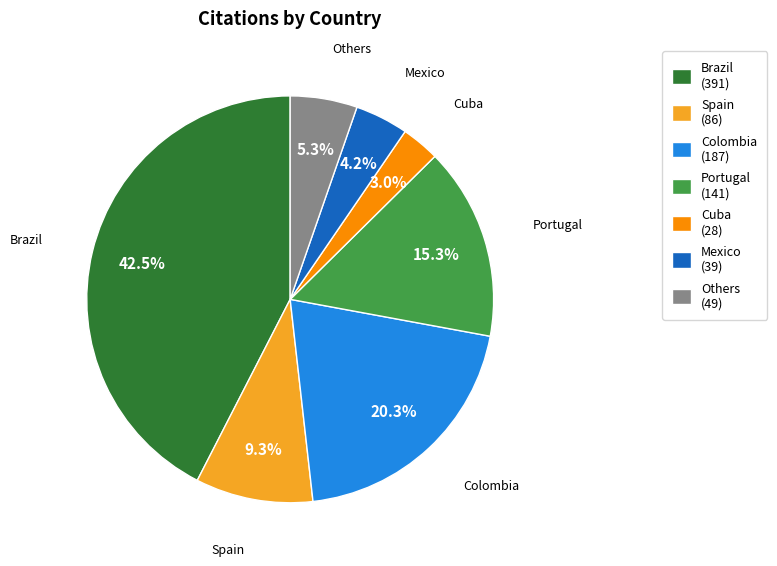

Rank the categories by value from highest to lowest.

Brazil (391), Colombia (187), Portugal (141), Spain (86), Others (49), Mexico (39), Cuba (28)